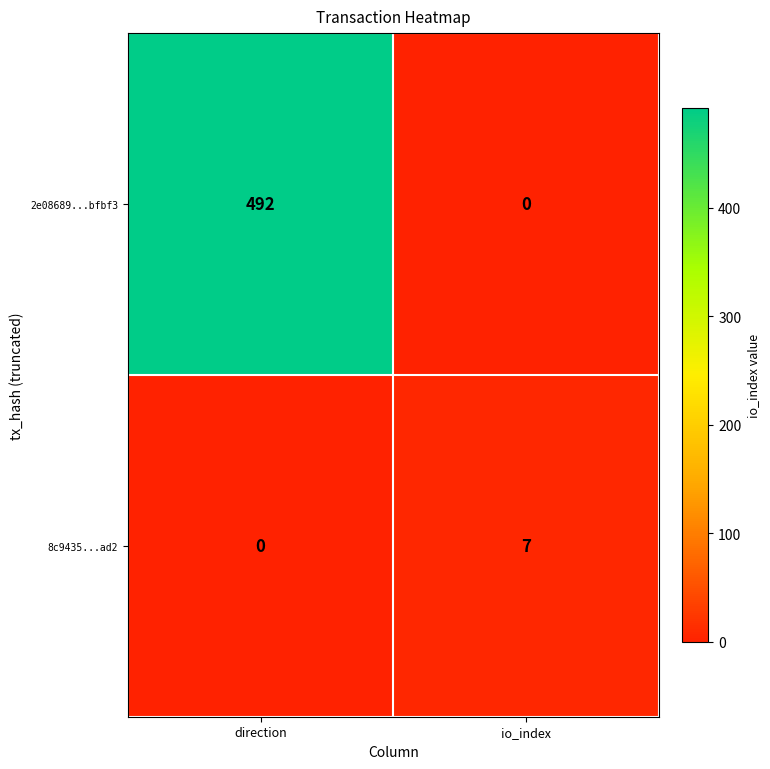

What is the approximate value of 2e08689...bfbf3 at direction, to the nearest 50?

500